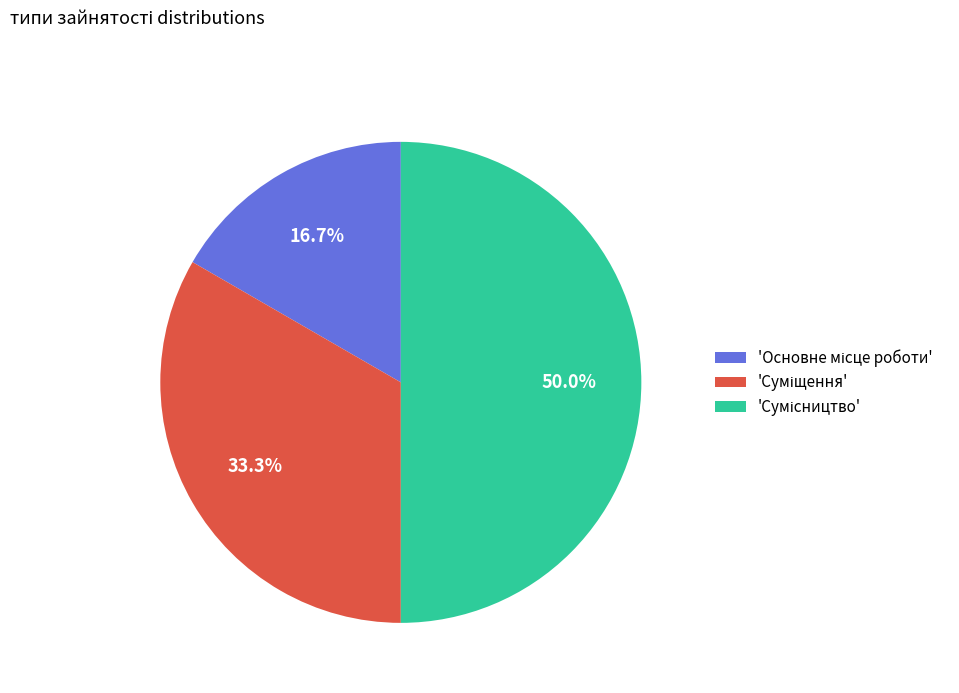

To the nearest percent, what is the difference between the largest and smallest slice percentages?

33%